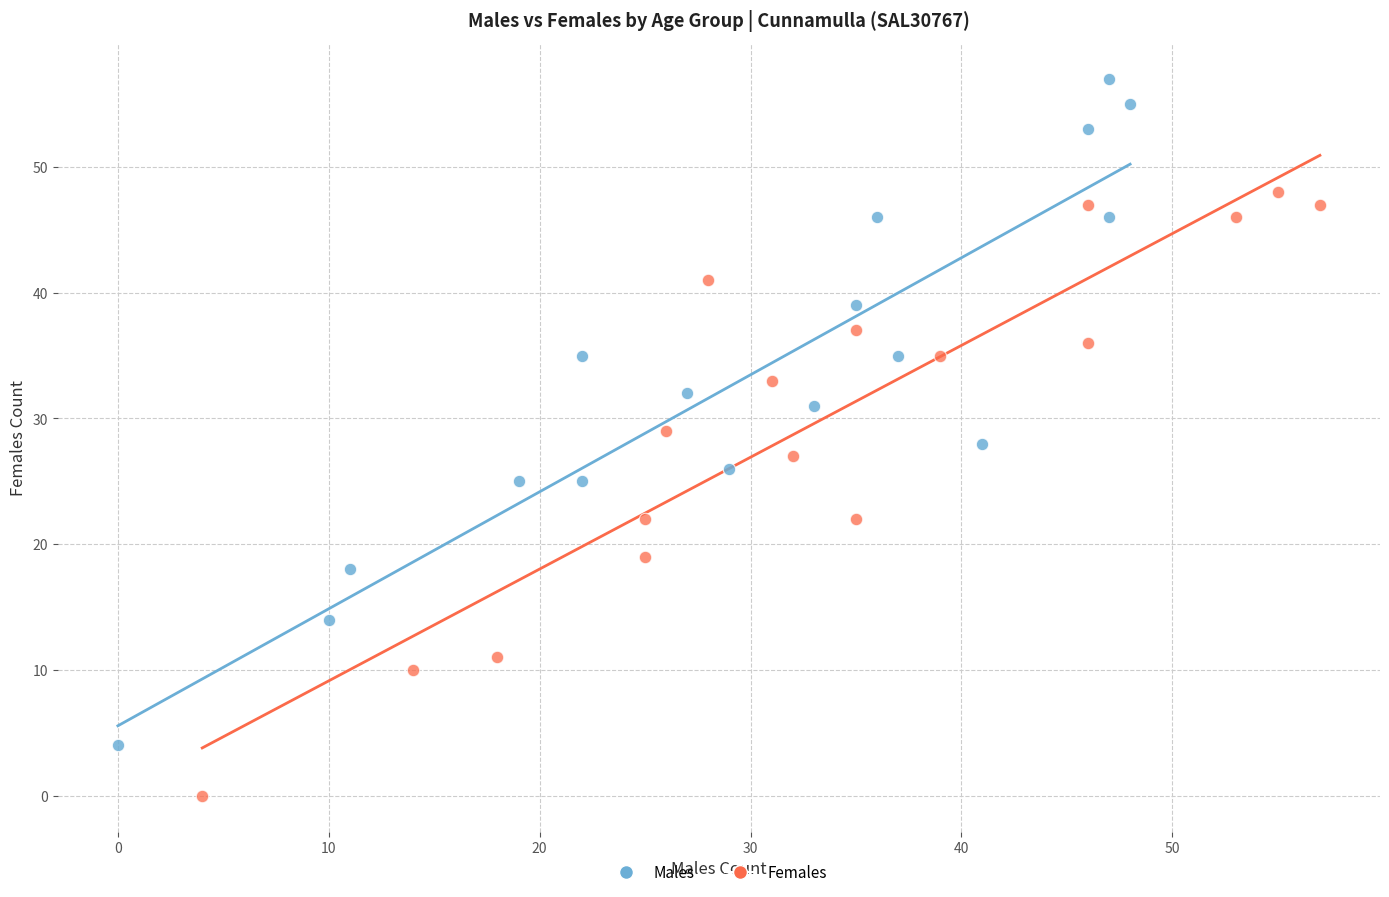

Which series contains the lowest Y value?

Females